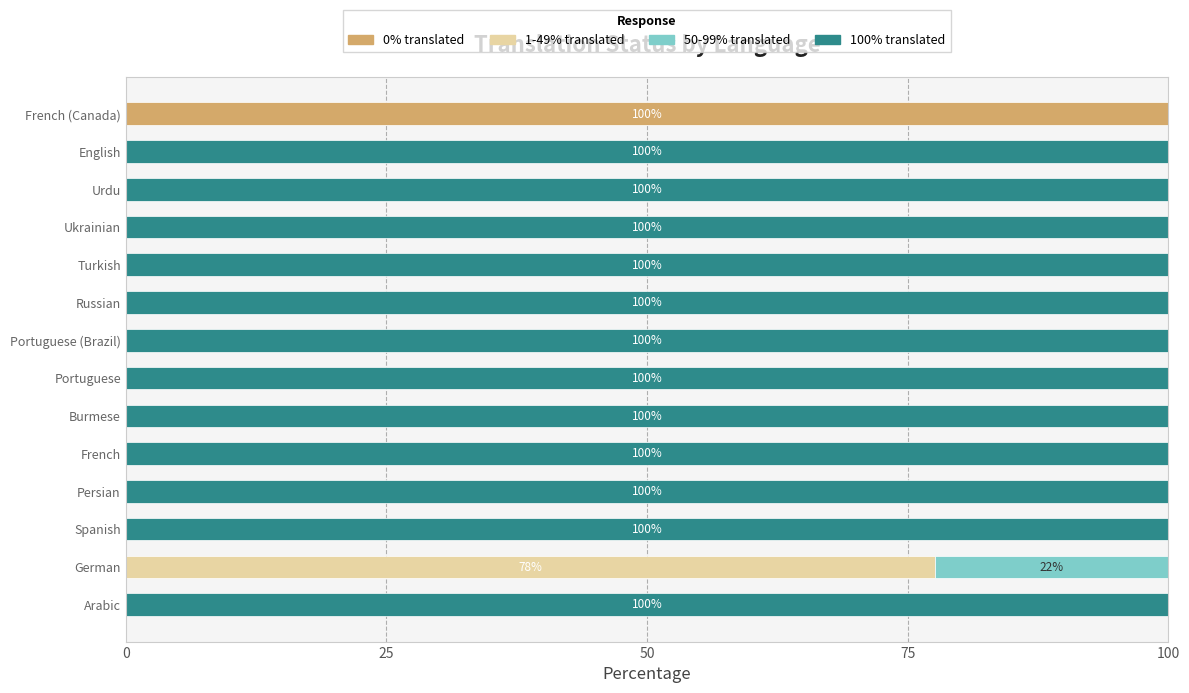

How many categories are shown in the chart?

14